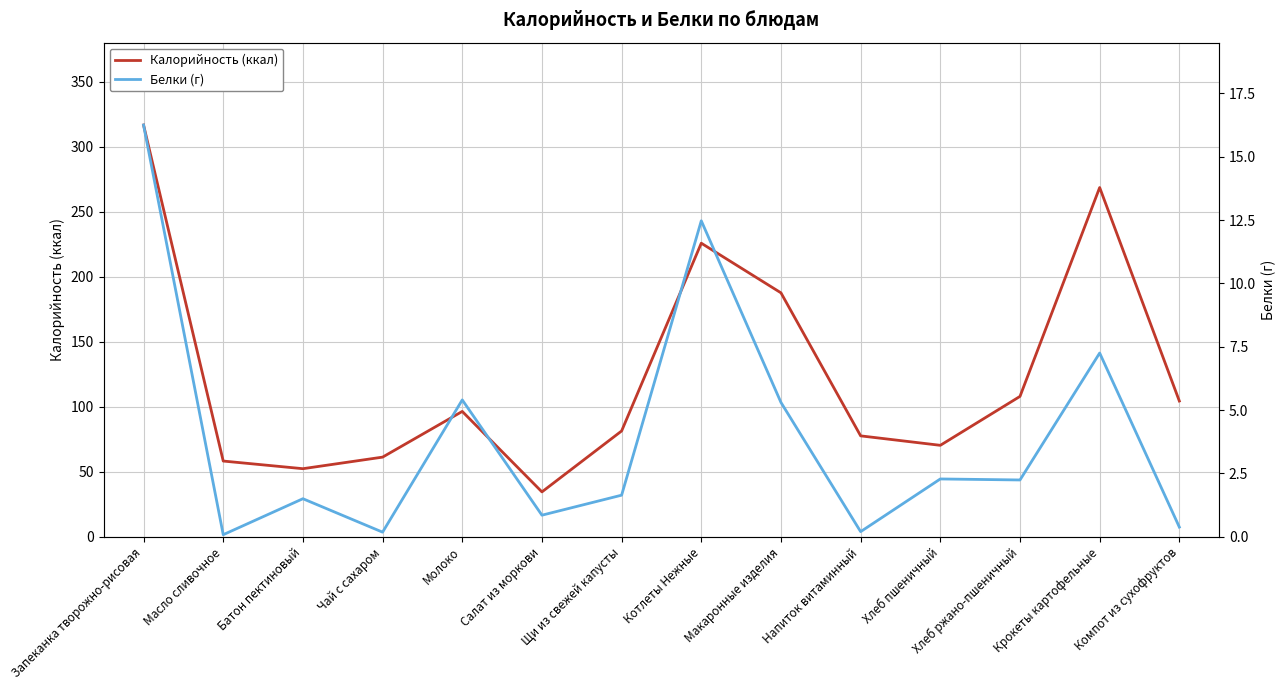

At which label does Калорийность (ккал) reach its minimum?

Салат из моркови